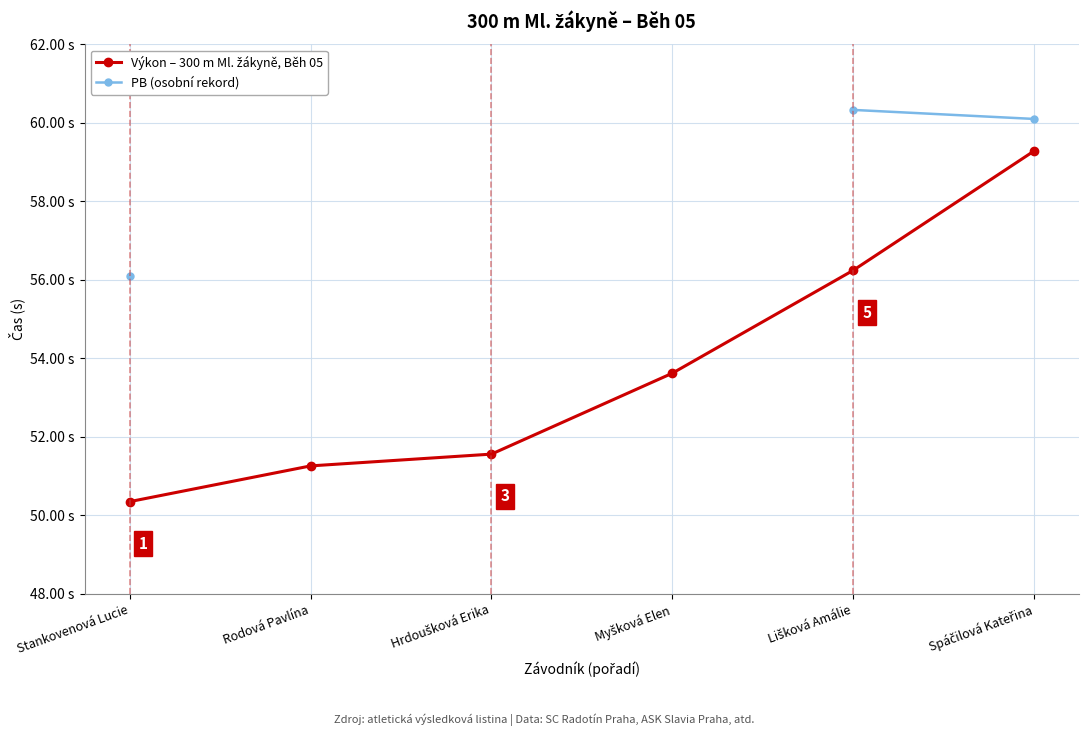

True or false: Výkon – 300 m Ml. žákyně, Běh 05 has a value of 95.5 at Myšková Elen.

False